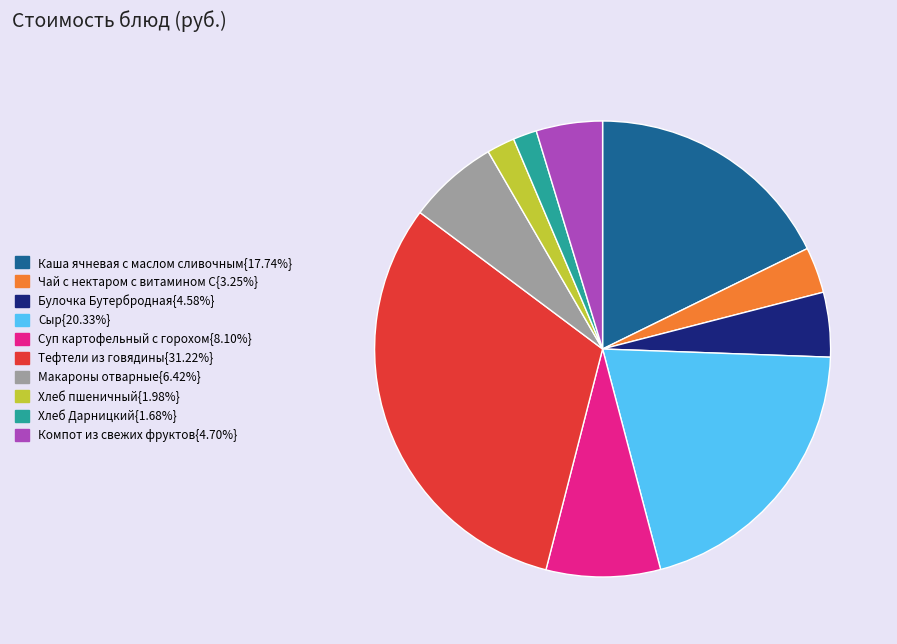

Approximately how many times larger is the value at Компот из свежих фруктов{4.70%} compared to Макароны отварные{6.42%}?

0.7